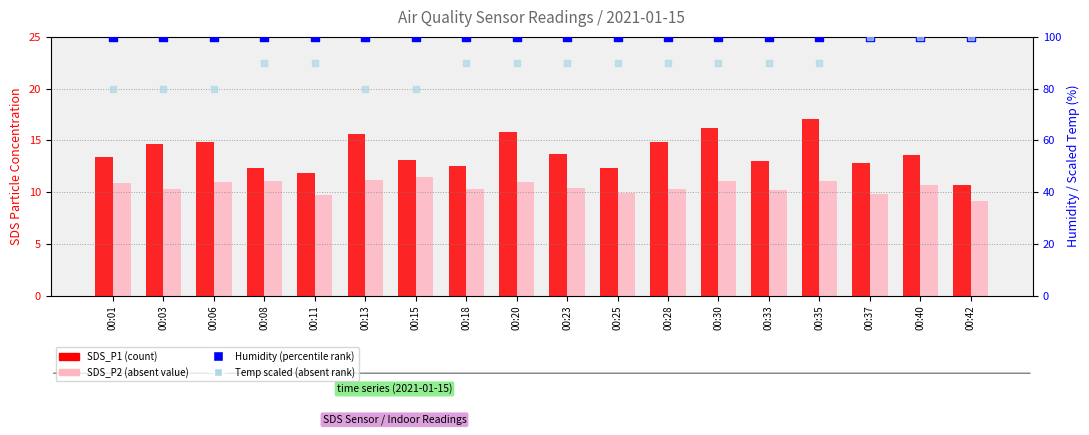

At which category is the sum across all series the highest?

00:40